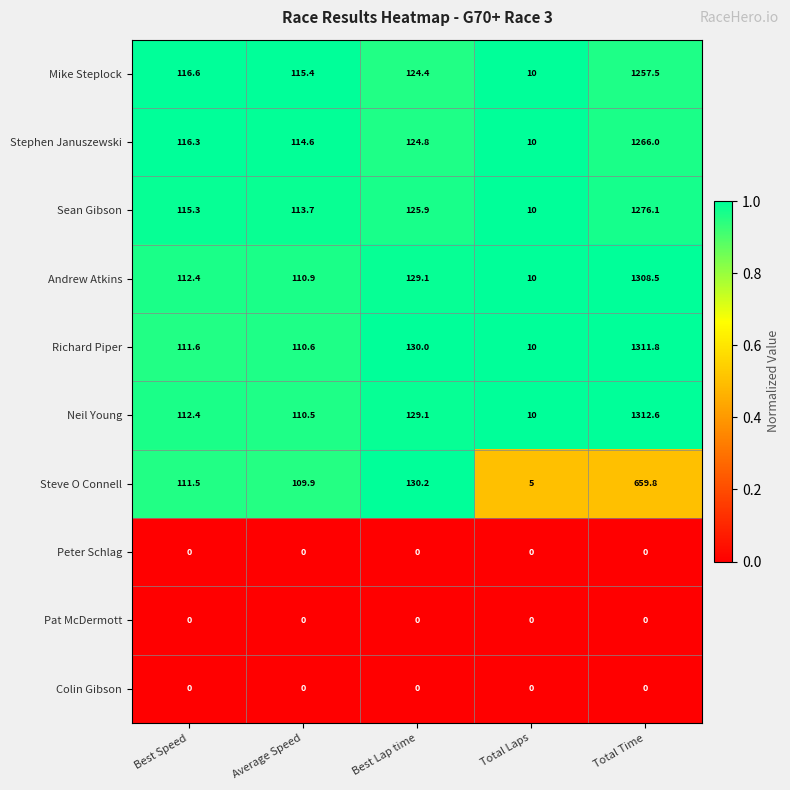

Count the number of data series in this chart.

10